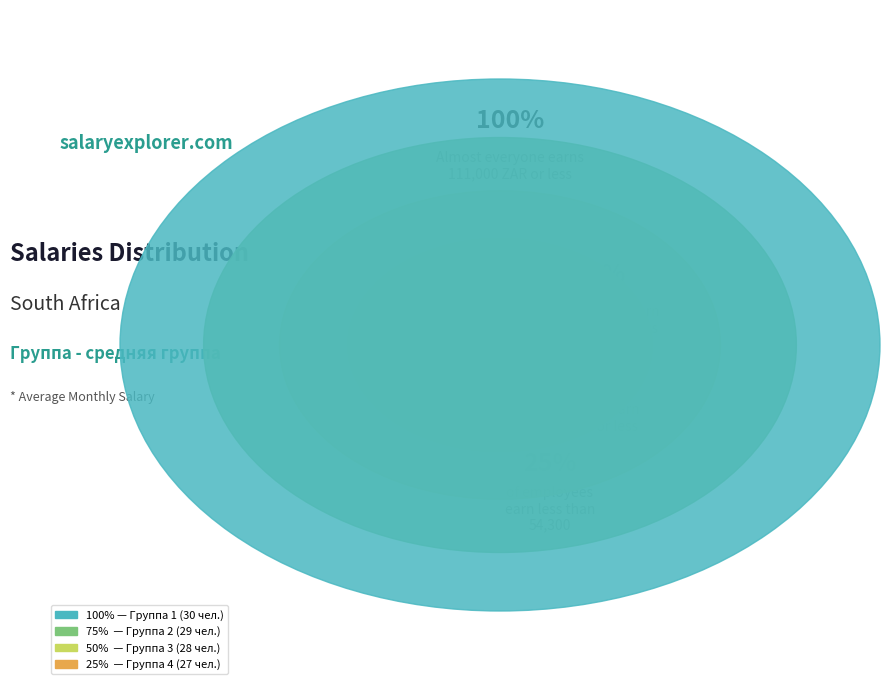

True or false: средняя группа 3 accounts for 31% of the total.

False